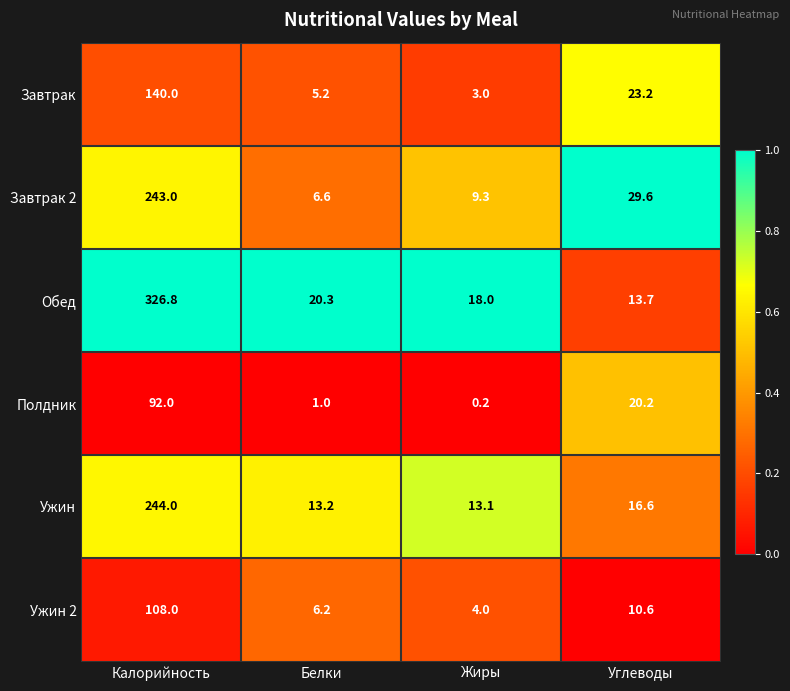

Is the value of Завтрак at Углеводы greater than the value of Ужин at Белки?

Yes